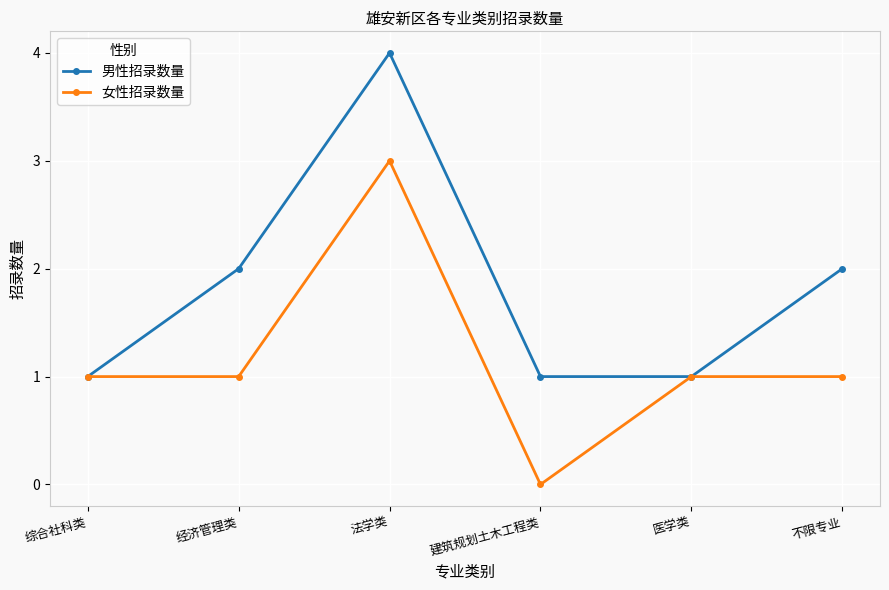

What is the greatest value displayed?

4